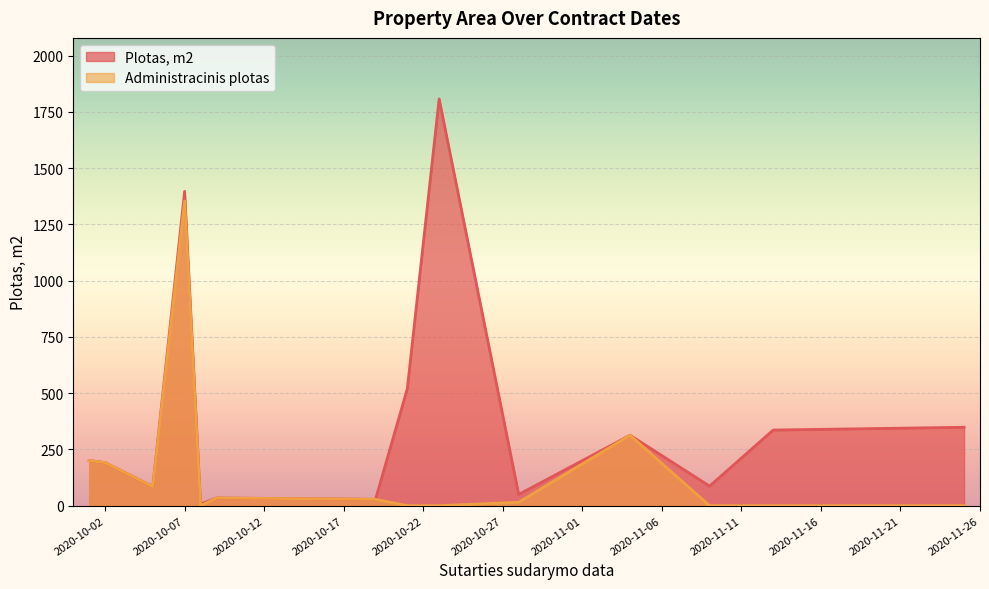

Which series has the largest range (max minus min)?

Plotas, m2